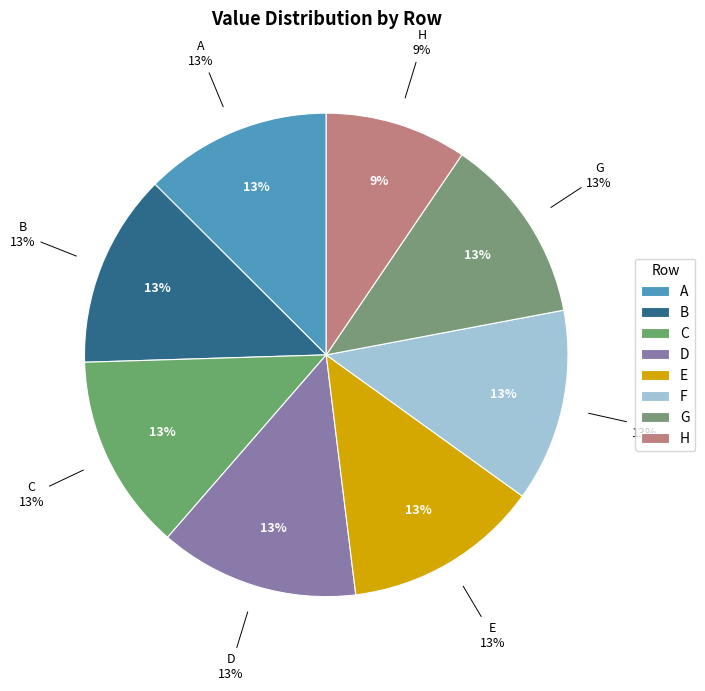

To the nearest percent, what percentage of the pie is A?

13%